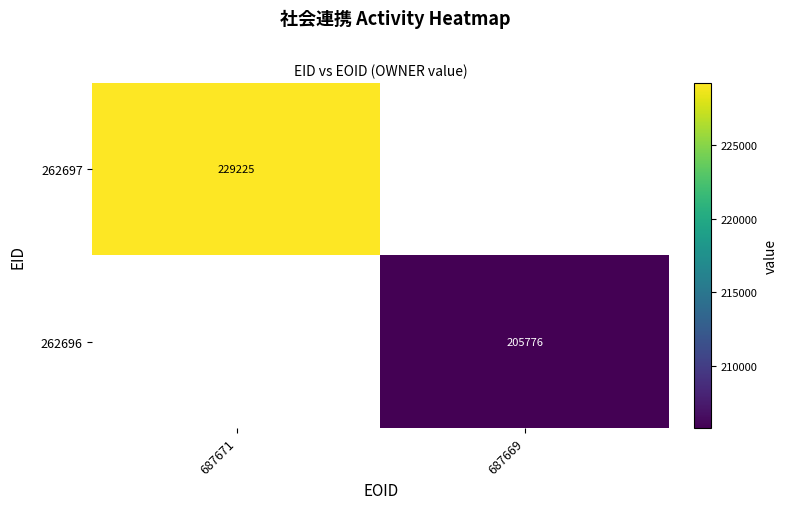

The value of 262696 at 687669 is 205776. True or false?

True